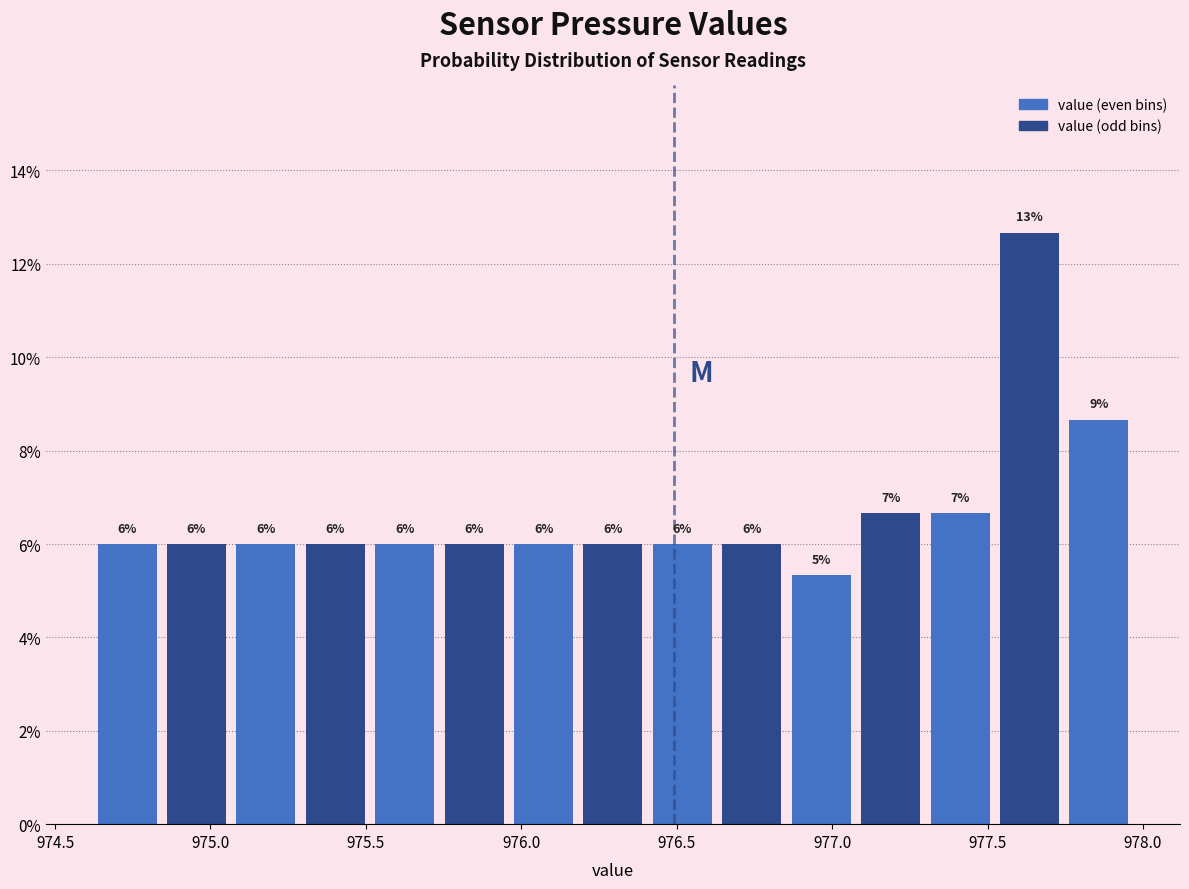

Which range on the x-axis has the tallest bar?

977.50 to 977.75